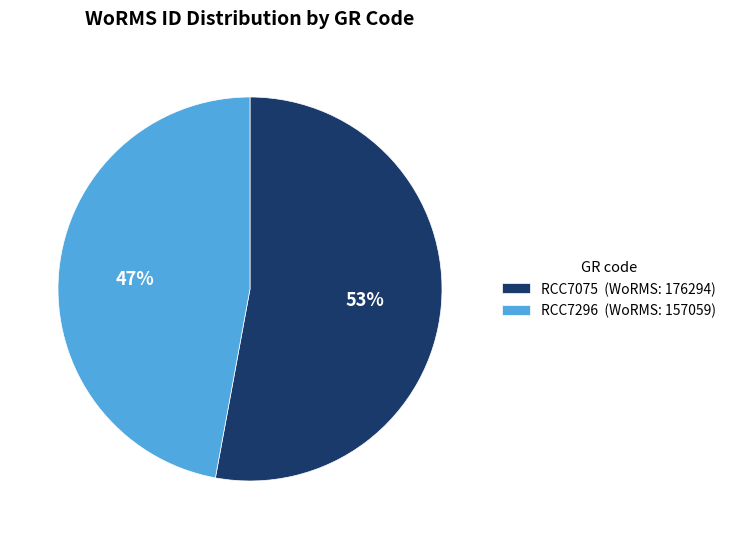

To the nearest percent, what percentage of the pie is RCC7075?

53%